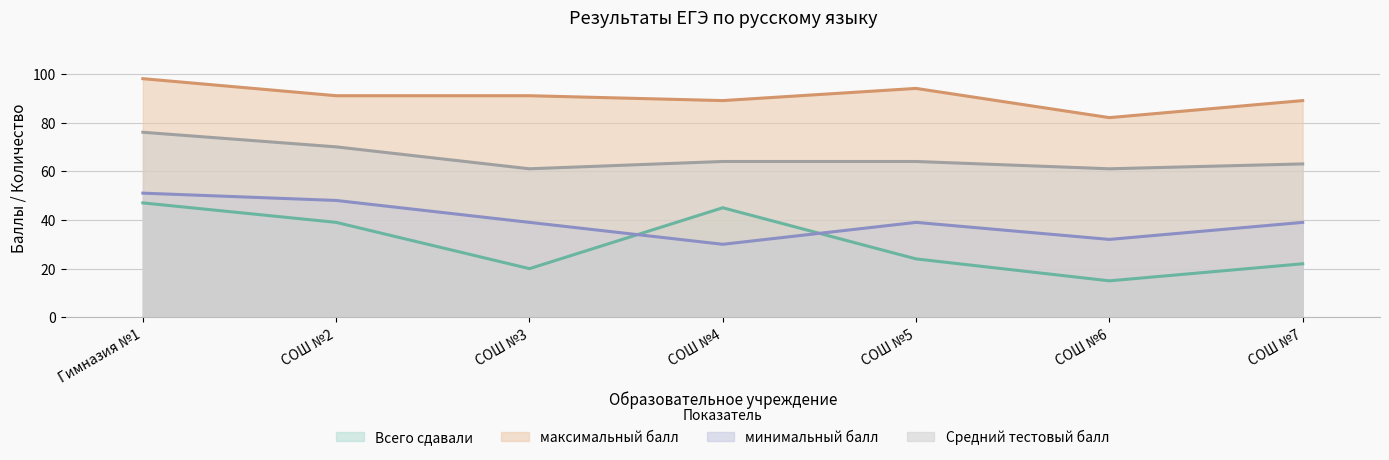

Reading right to left, transcribe all the data shown in this chart.

Всего сдавали: СОШ №7=22	СОШ №6=15	СОШ №5=24	СОШ №4=45	СОШ №3=20	СОШ №2=39	Гимназия №1=47
максимальный балл: СОШ №7=89	СОШ №6=82	СОШ №5=94	СОШ №4=89	СОШ №3=91	СОШ №2=91	Гимназия №1=98
минимальный балл: СОШ №7=39	СОШ №6=32	СОШ №5=39	СОШ №4=30	СОШ №3=39	СОШ №2=48	Гимназия №1=51
Средний тестовый балл: СОШ №7=63	СОШ №6=61	СОШ №5=64	СОШ №4=64	СОШ №3=61	СОШ №2=70	Гимназия №1=76